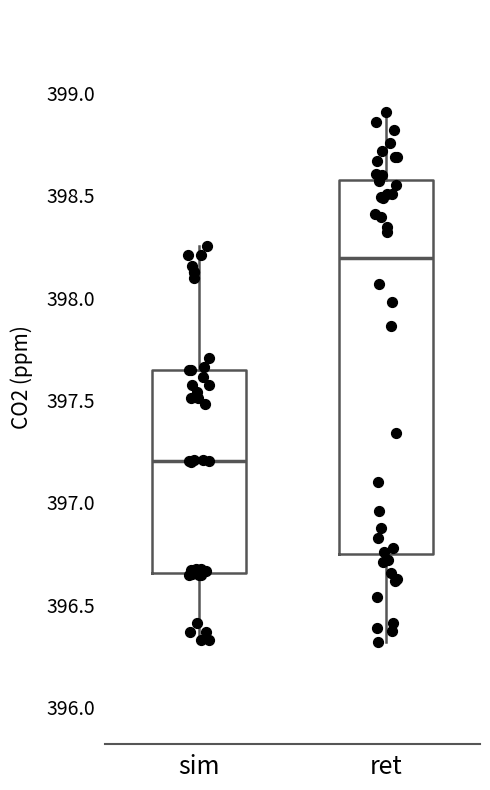

Reading left to right, read every box against the y-axis: the position of its median line, the range the box covers, and the ends of its whiskers. The values are not printed on the chart, so give them approximately, as read against the axis.

sim: median 397.20, box 396.65 to 397.65, whiskers 396.35 to 398.25
ret: median 398.20, box 396.75 to 398.60, whiskers 396.30 to 398.90